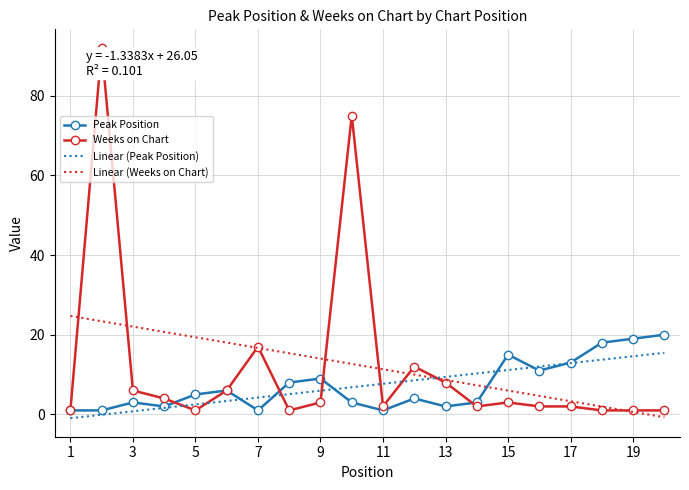

What is the maximum value for Linear (Peak Position)?

15.5